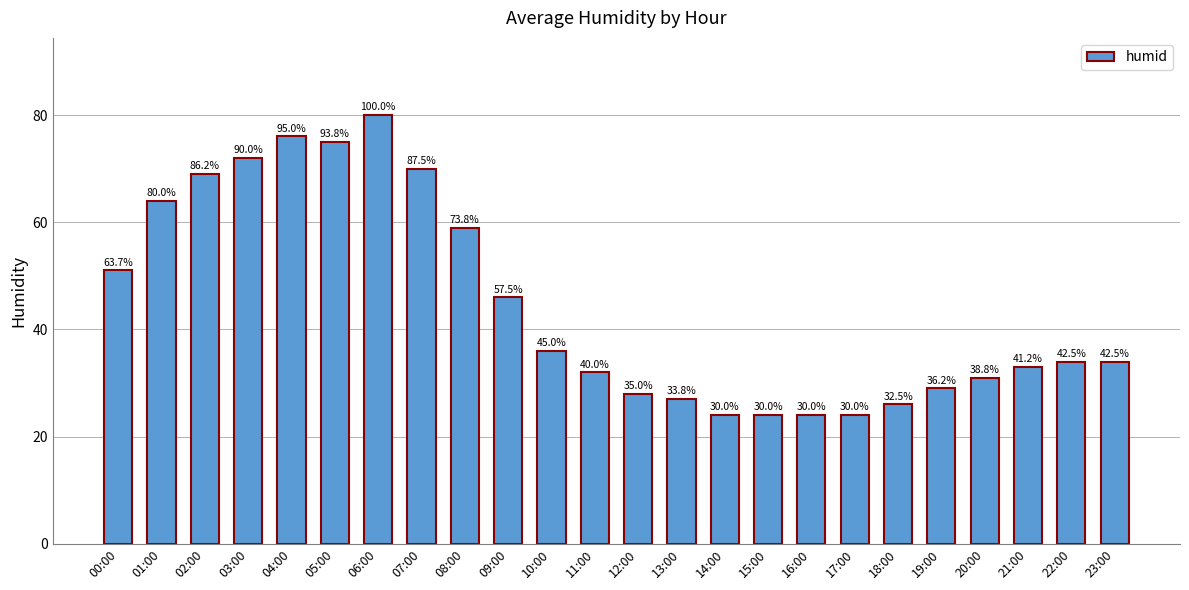

How many bars are there in total?

24